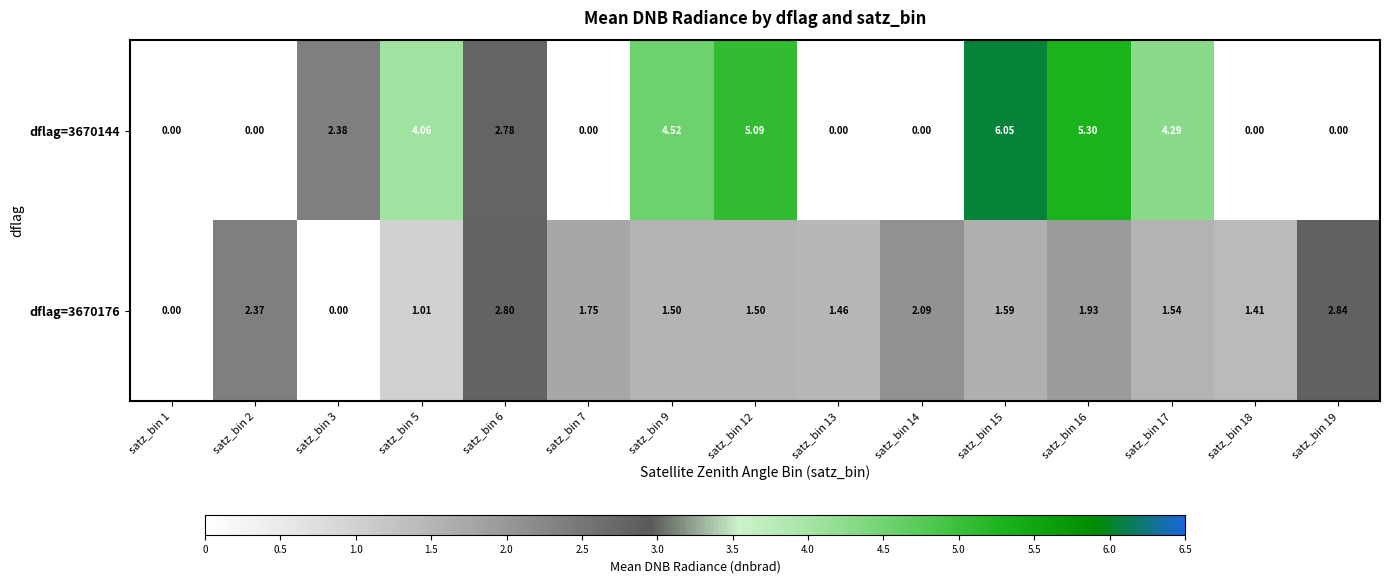

Is the value of dflag=3670144 at satz_bin 9 greater than the value of dflag=3670176 at satz_bin 13?

Yes